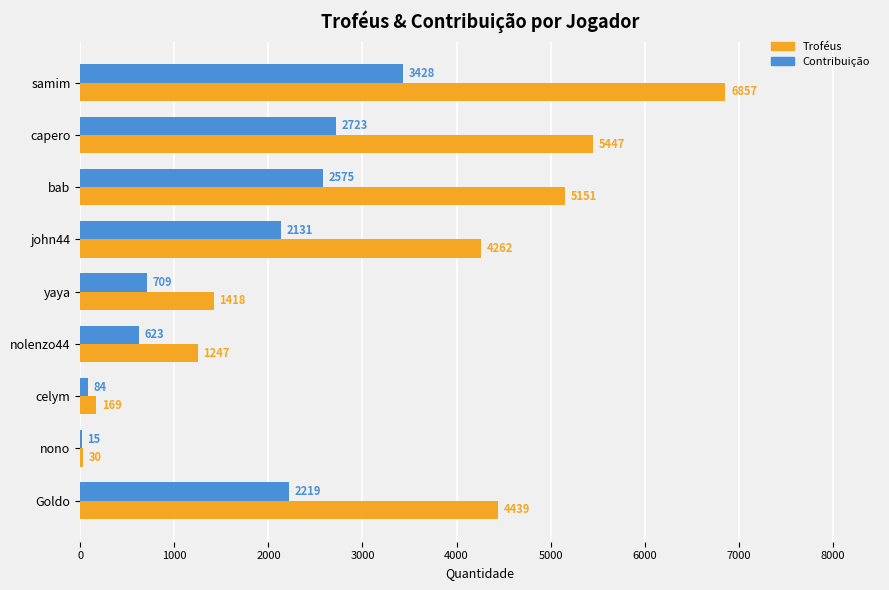

Count the number of categories in the chart.

9